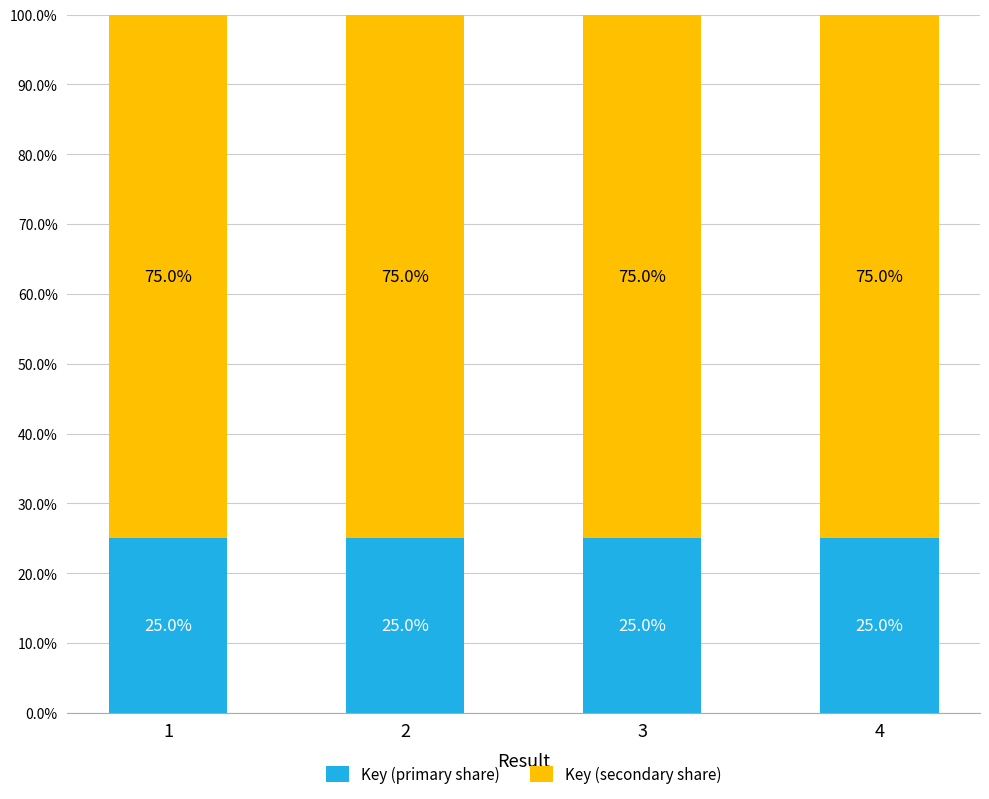

What is the total value across all series at 3?

100.0